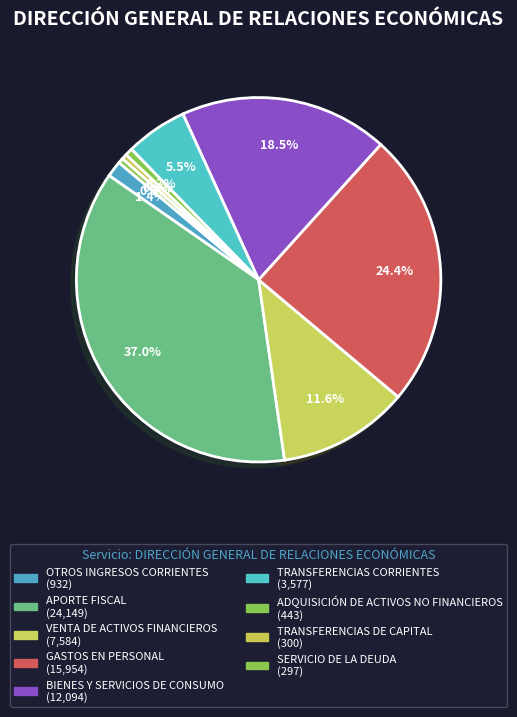

Count the number of slices in the pie.

9